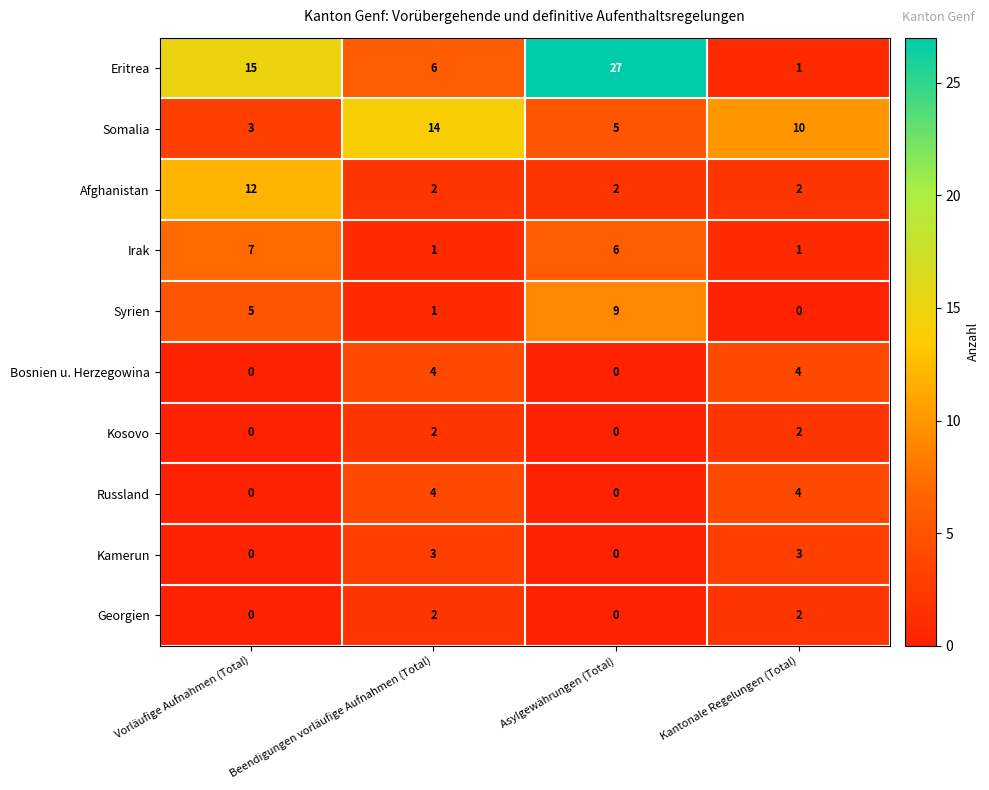

Which series has the largest total across all categories?

Eritrea